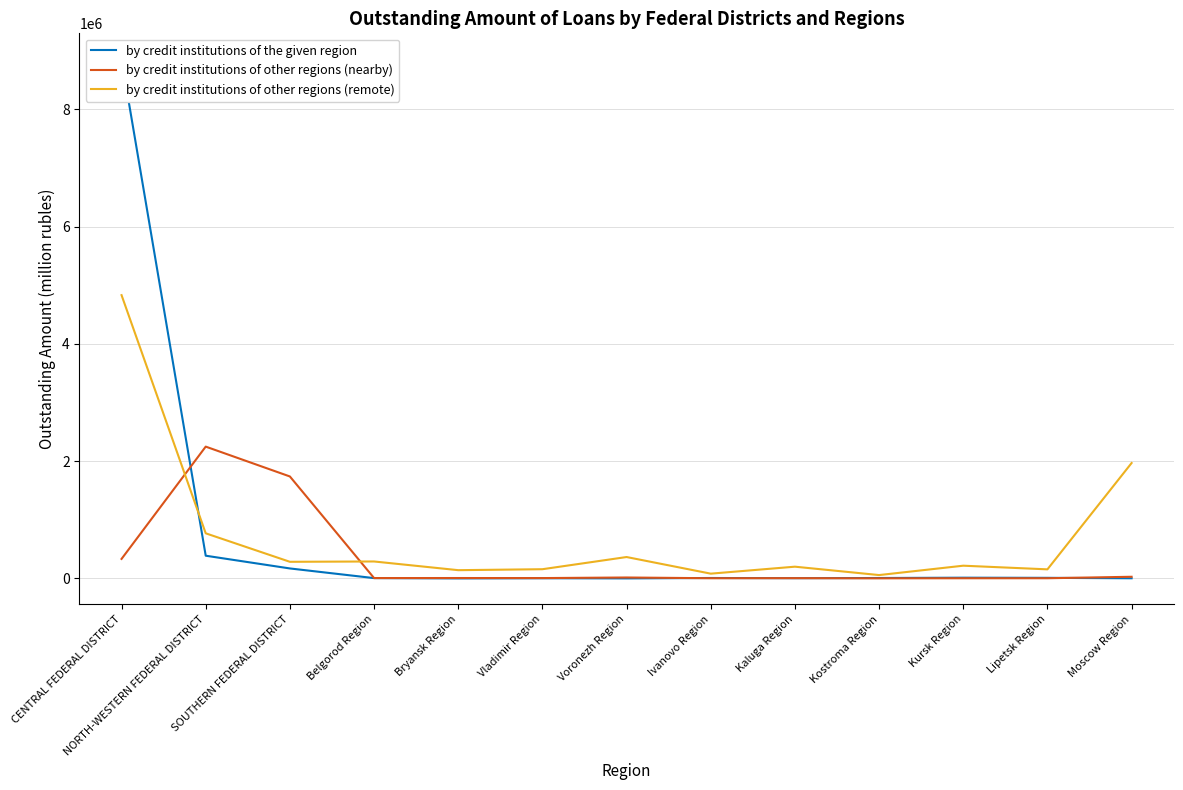

What are all the series names shown in the legend?

by credit institutions of the given region, by credit institutions of other regions (nearby), by credit institutions of other regions (remote)